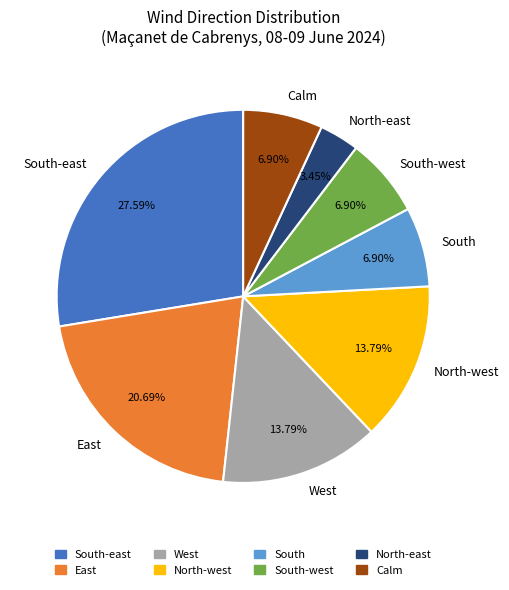

What is the largest slice in the pie chart?

South-east